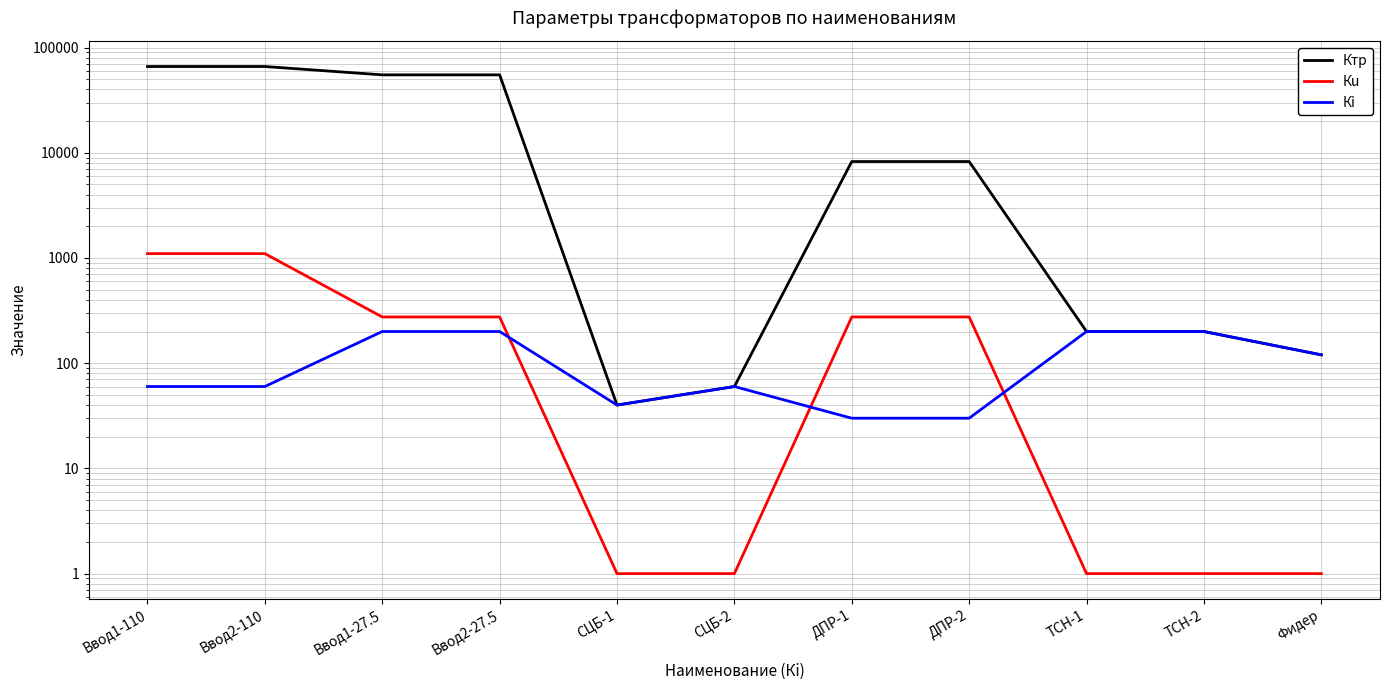

How many data points in Кi are above 60?

5